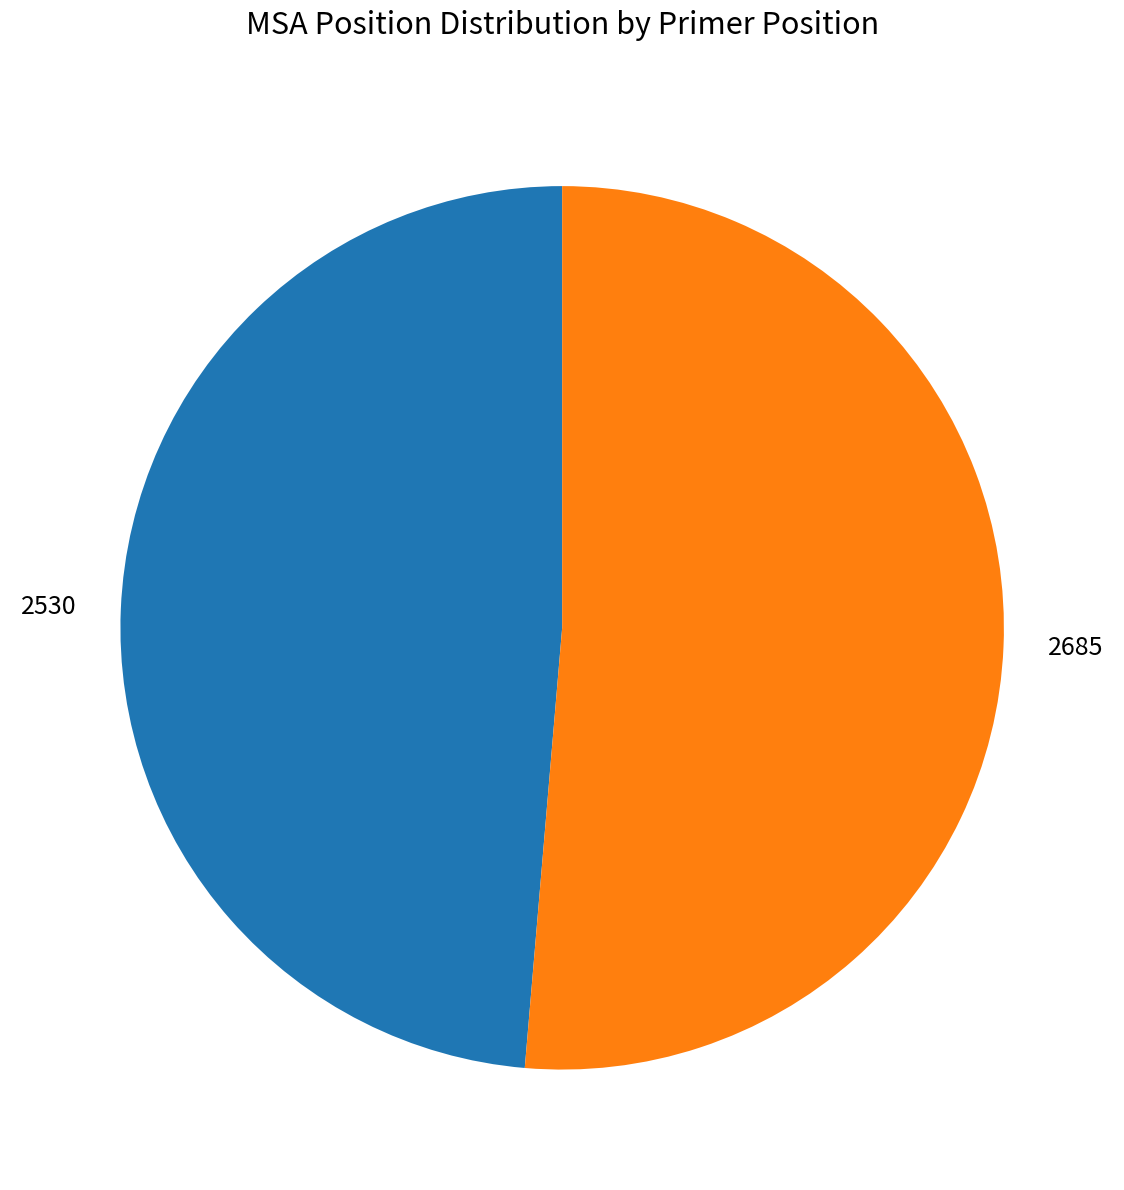

True or false: 2530 accounts for 42% of the total.

False